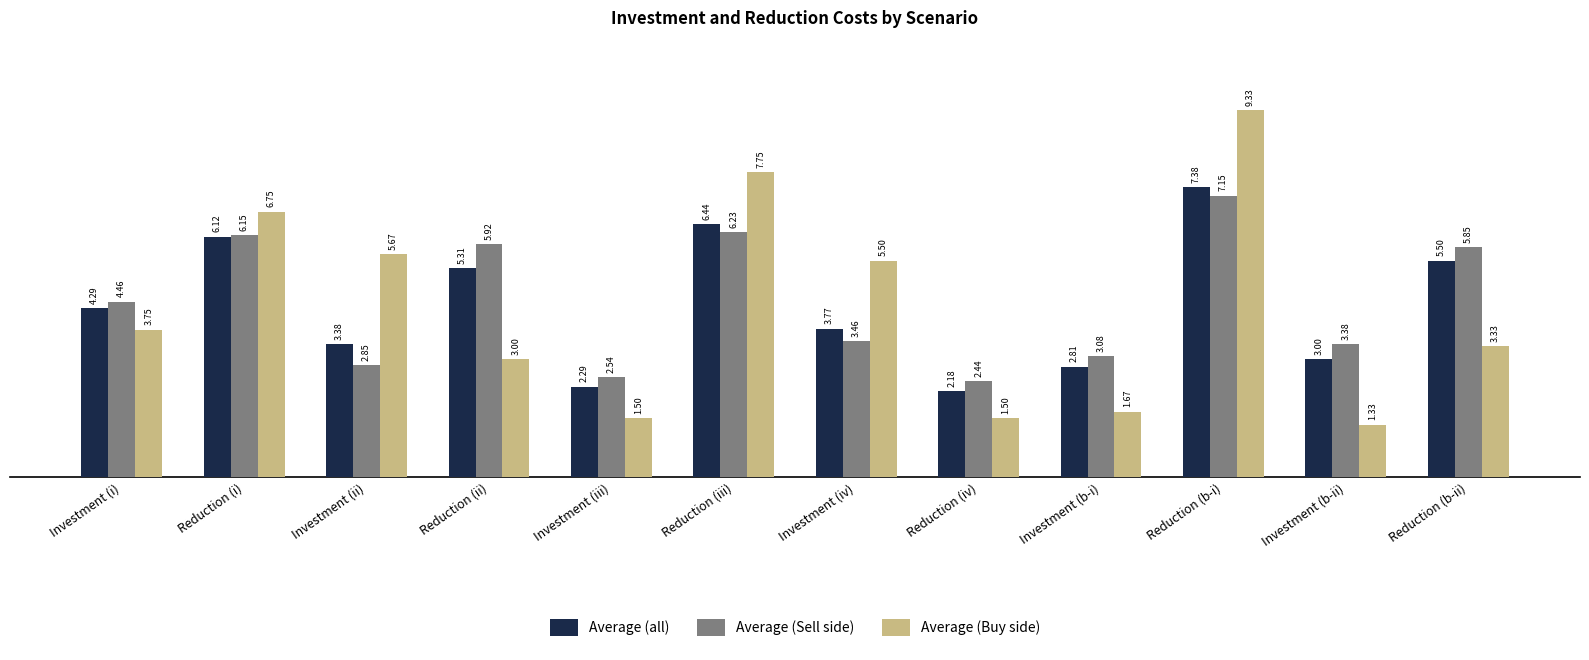

Rank the series at Investment (iii) from highest to lowest value.

Average (Sell side), Average (all), Average (Buy side)